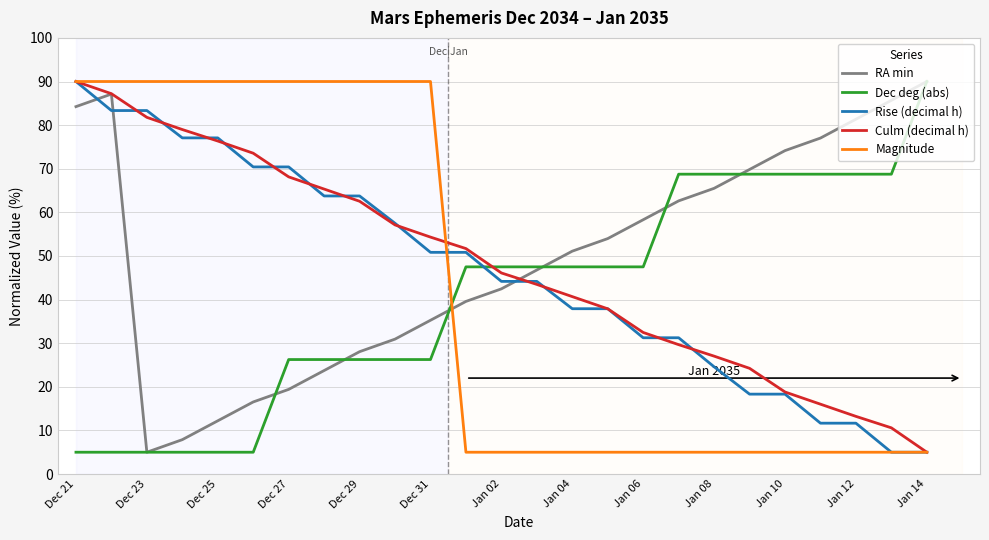

How many times do Dec deg (abs) and Culm (decimal h) cross each other?

1